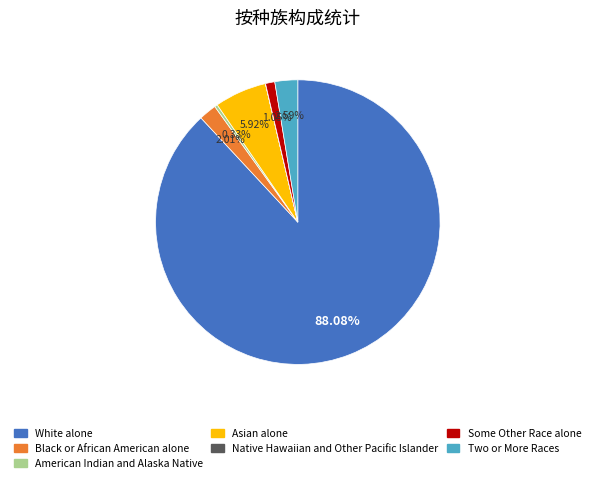

Is the sum of Asian alone and Two or More Races greater than half?

No